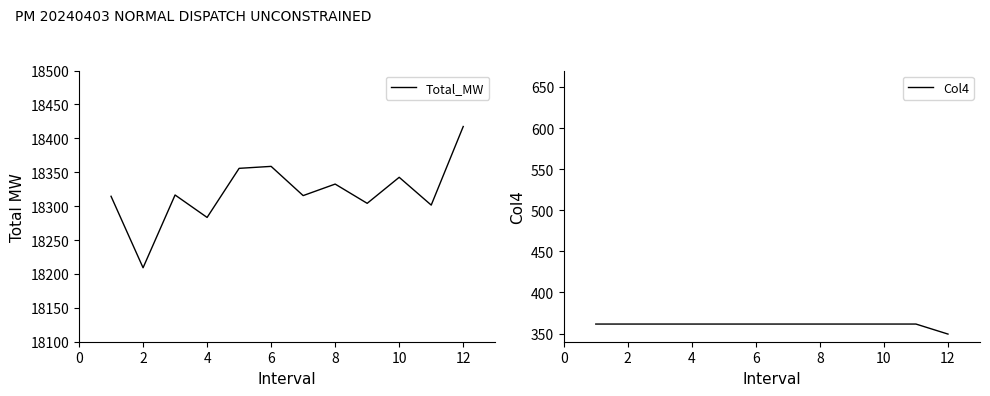

Does the chart display data point markers on the line(s)?

No